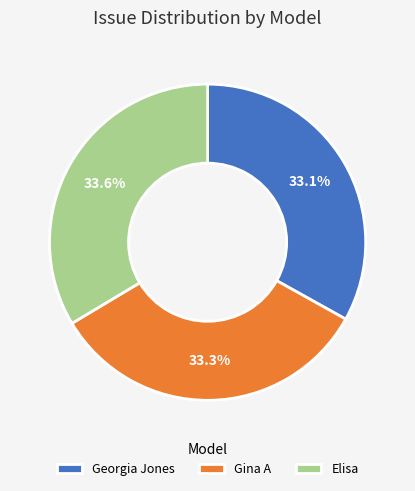

Is there any slice that represents more than half of the pie?

No